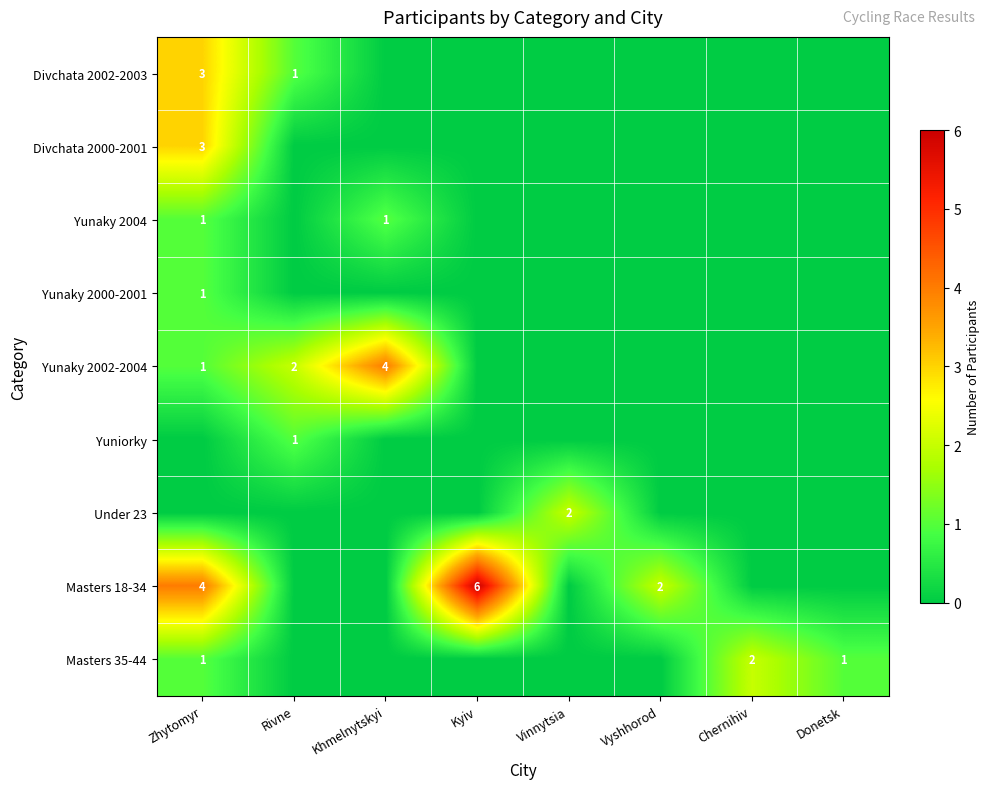

True or false: Divchata 2002-2003 has a value of 4 at Zhytomyr.

False